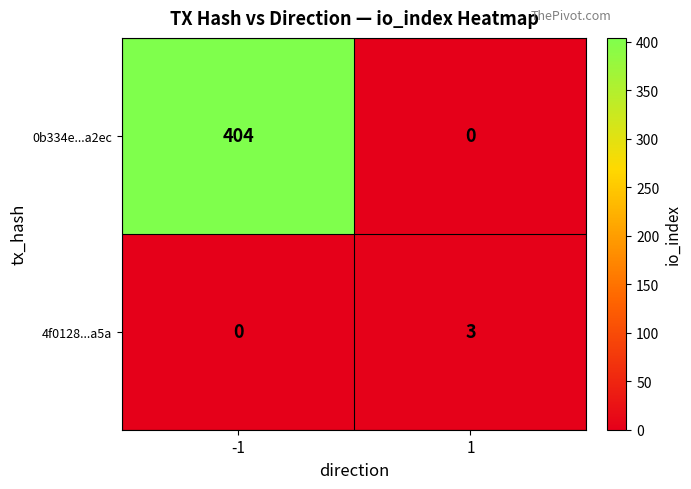

Rank the series at 1 from highest to lowest value.

4f0128...a5a, 0b334e...a2ec